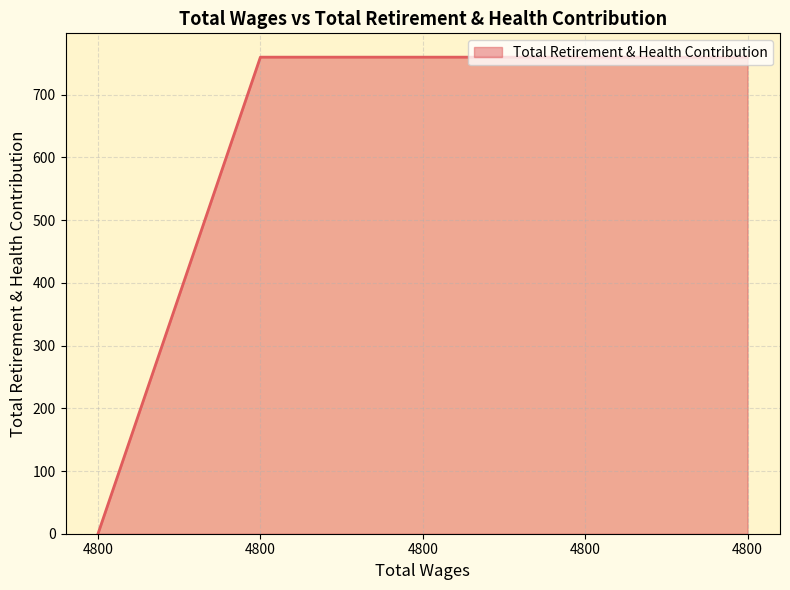

Does the chart display data point markers on the line(s)?

No